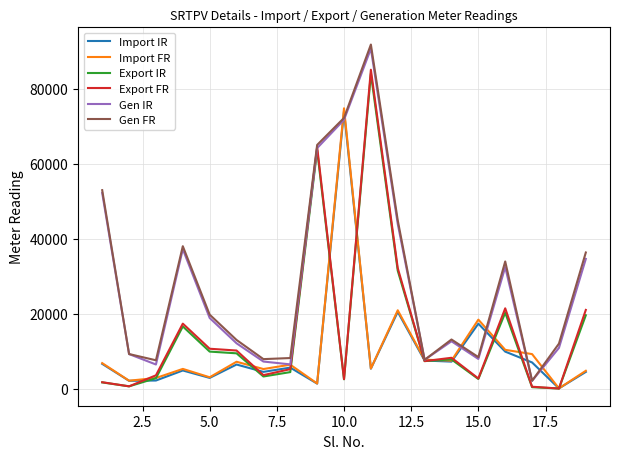

What is the highest value of the Gen FR series?

91856.0